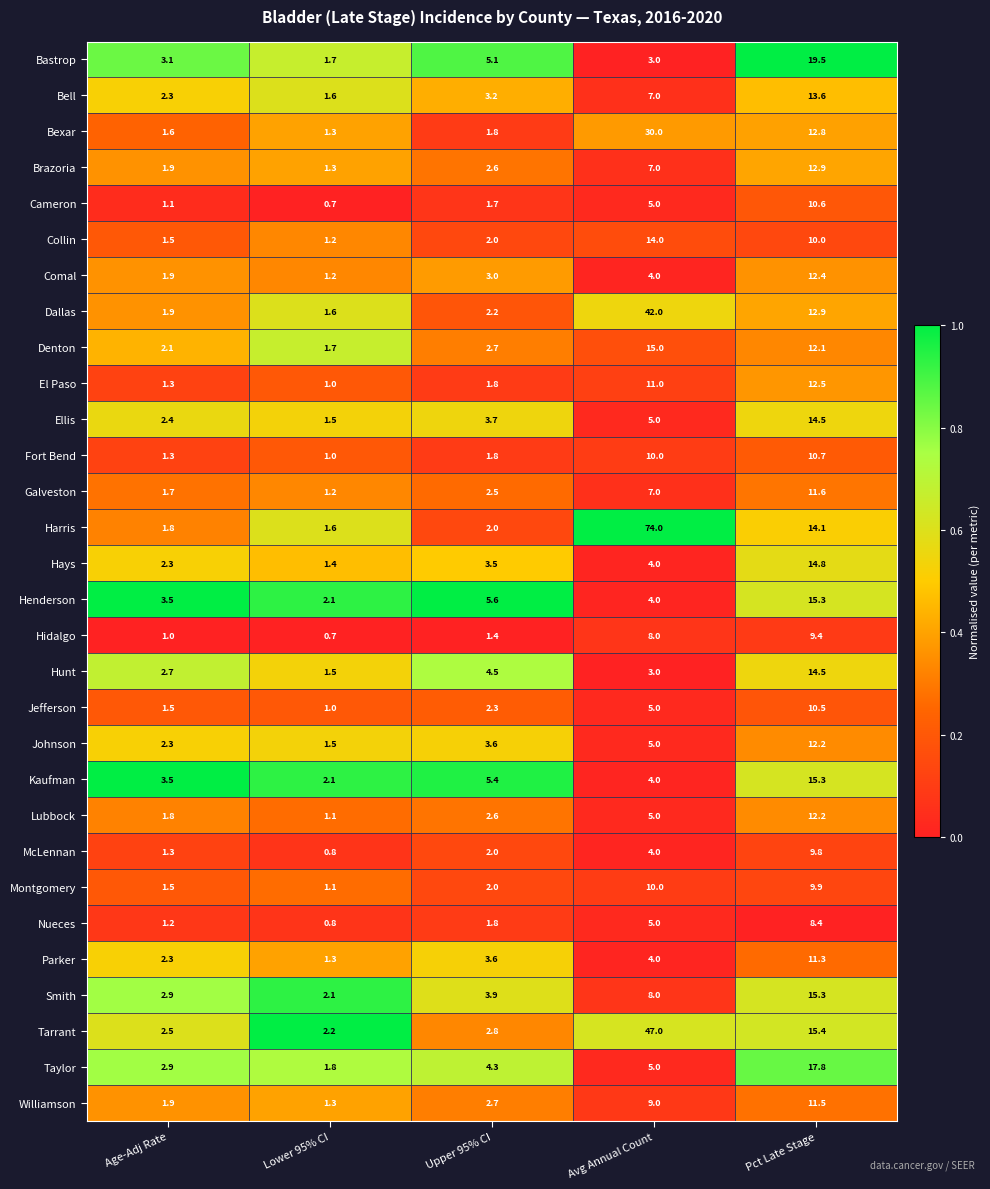

Rank the categories by Parker value from highest to lowest.

Pct Late Stage, Avg Annual Count, Upper 95% CI, Age-Adj Rate, Lower 95% CI